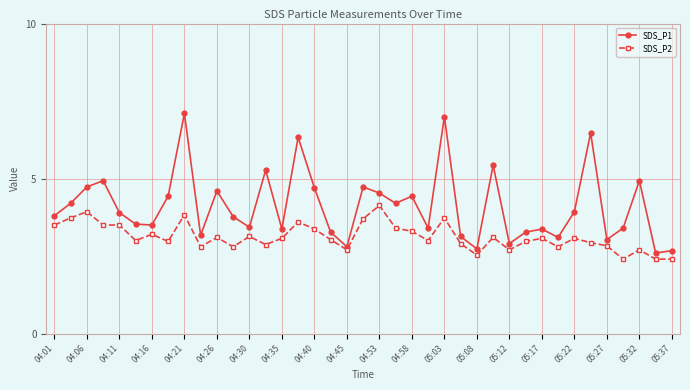

List the series in order of their overall mean, lowest first.

SDS_P2, SDS_P1